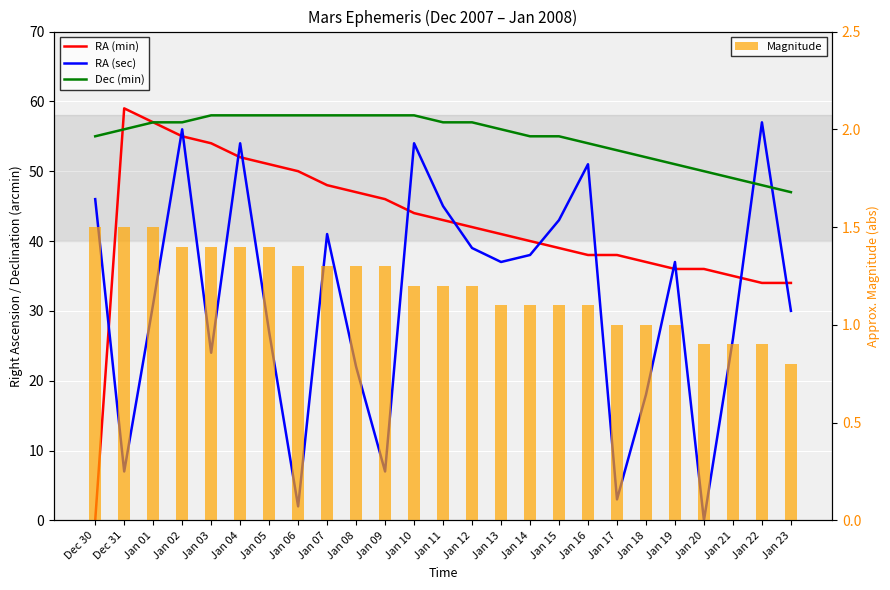

Which has a higher value, Jan 11 or Jan 21?

Jan 11